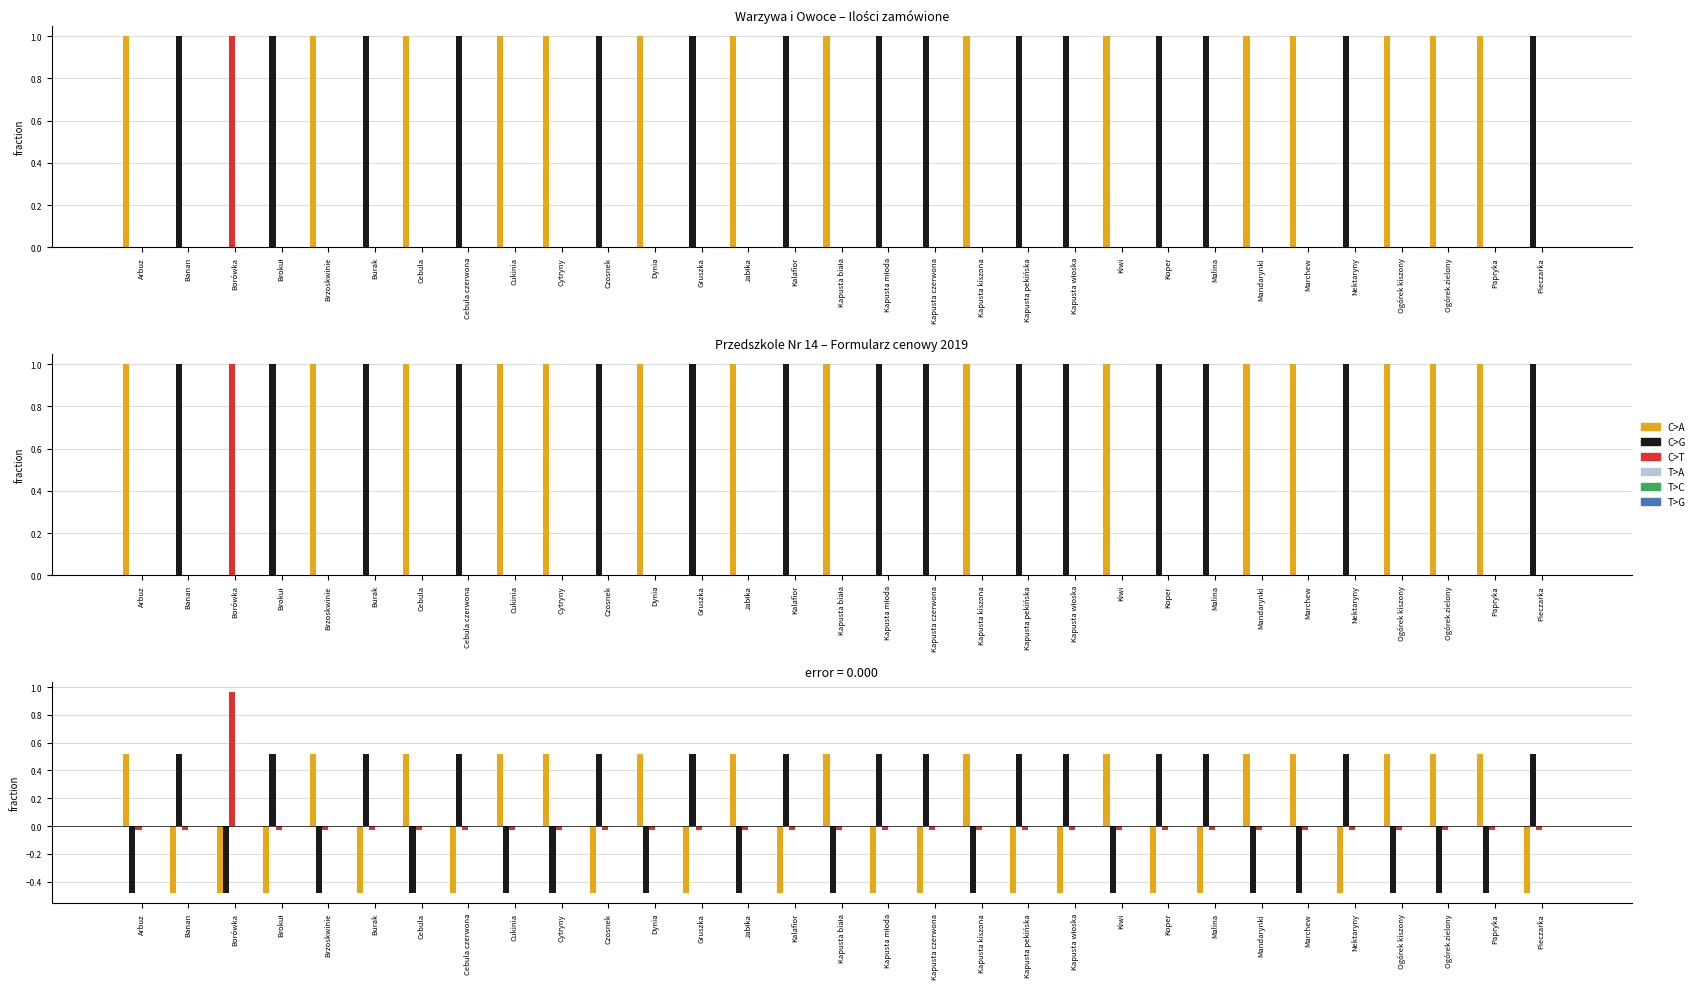

At Kapusta pekińska, list the series in order from largest to smallest.

C>G, T>A, T>C, T>G, C>T, C>A